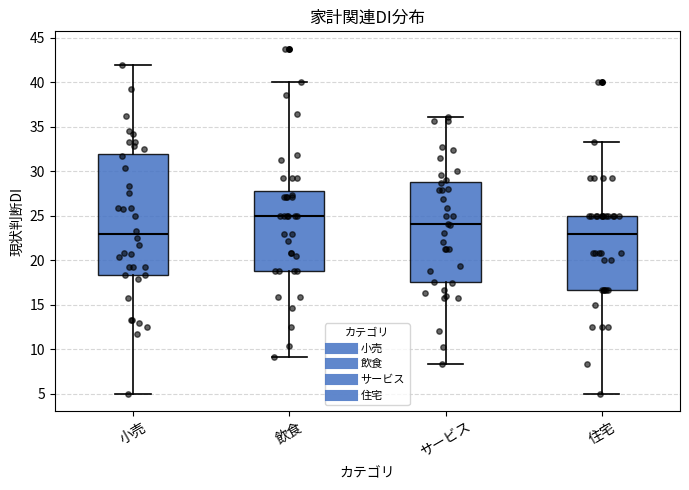

Where does the median line of the box for サービス sit on the y-axis? The values are not printed on the chart, so give them approximately, as read against the axis.

24.0